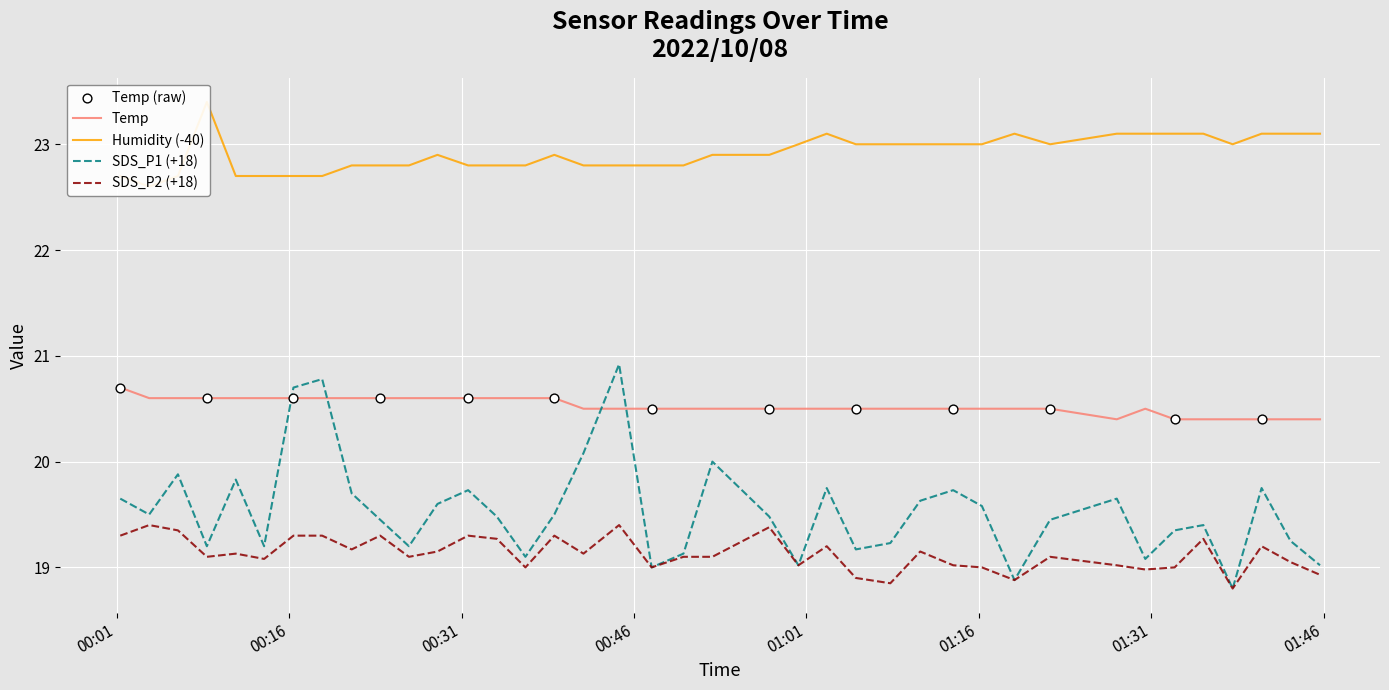

At how many categories does at least one series exceed 22?

39